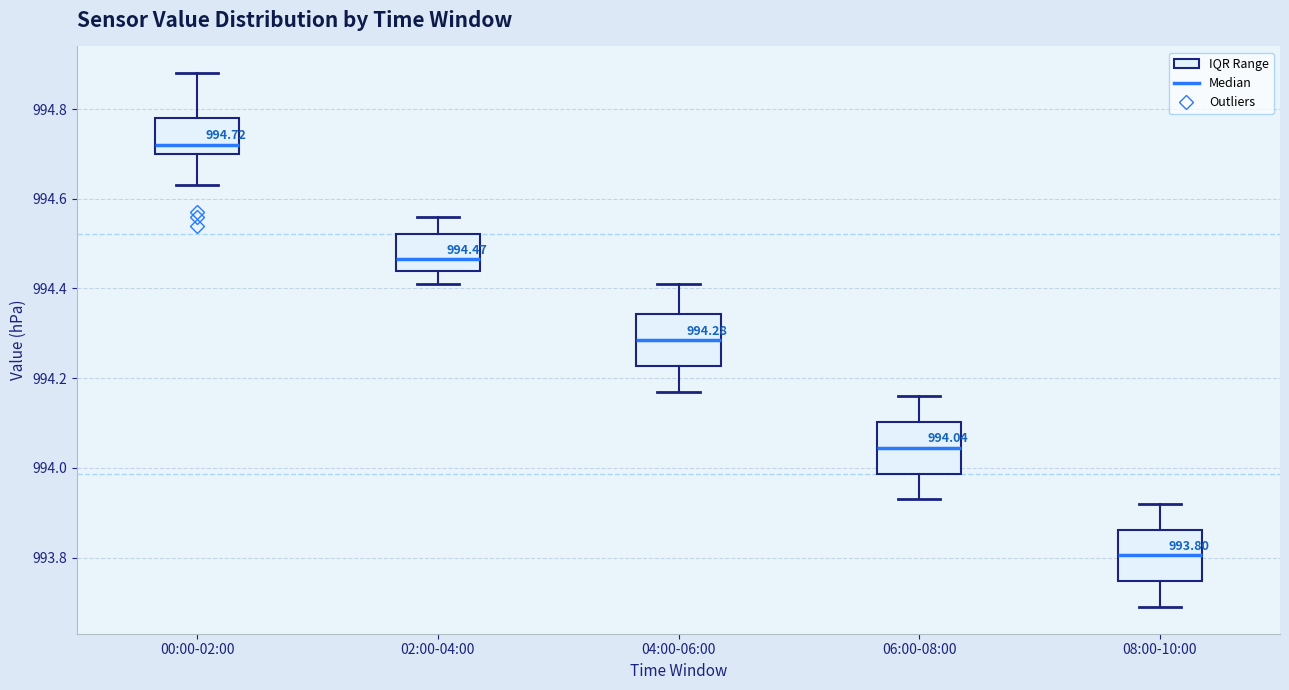

Which box's median line is the highest?

00:00-02:00